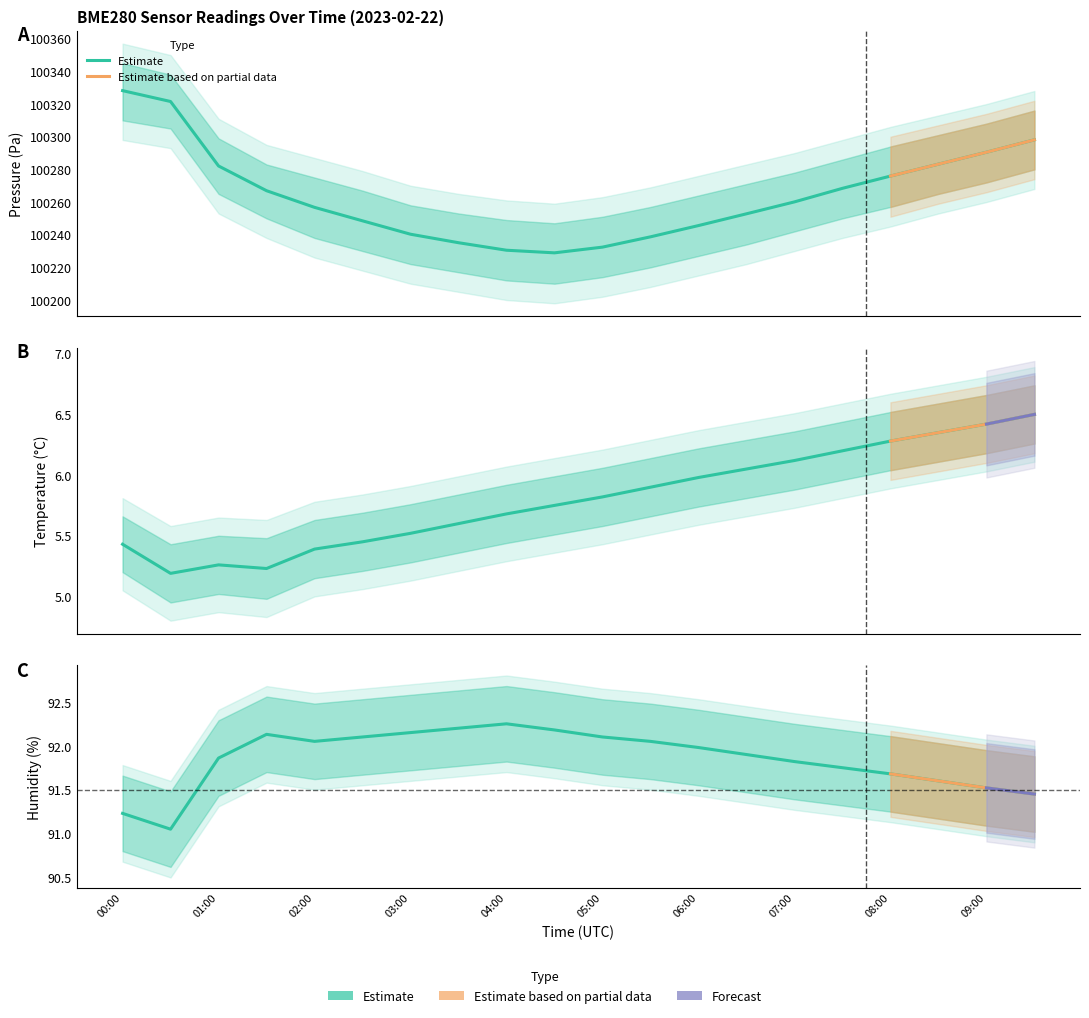

True or false: humidity and pressure intersect in this chart.

False